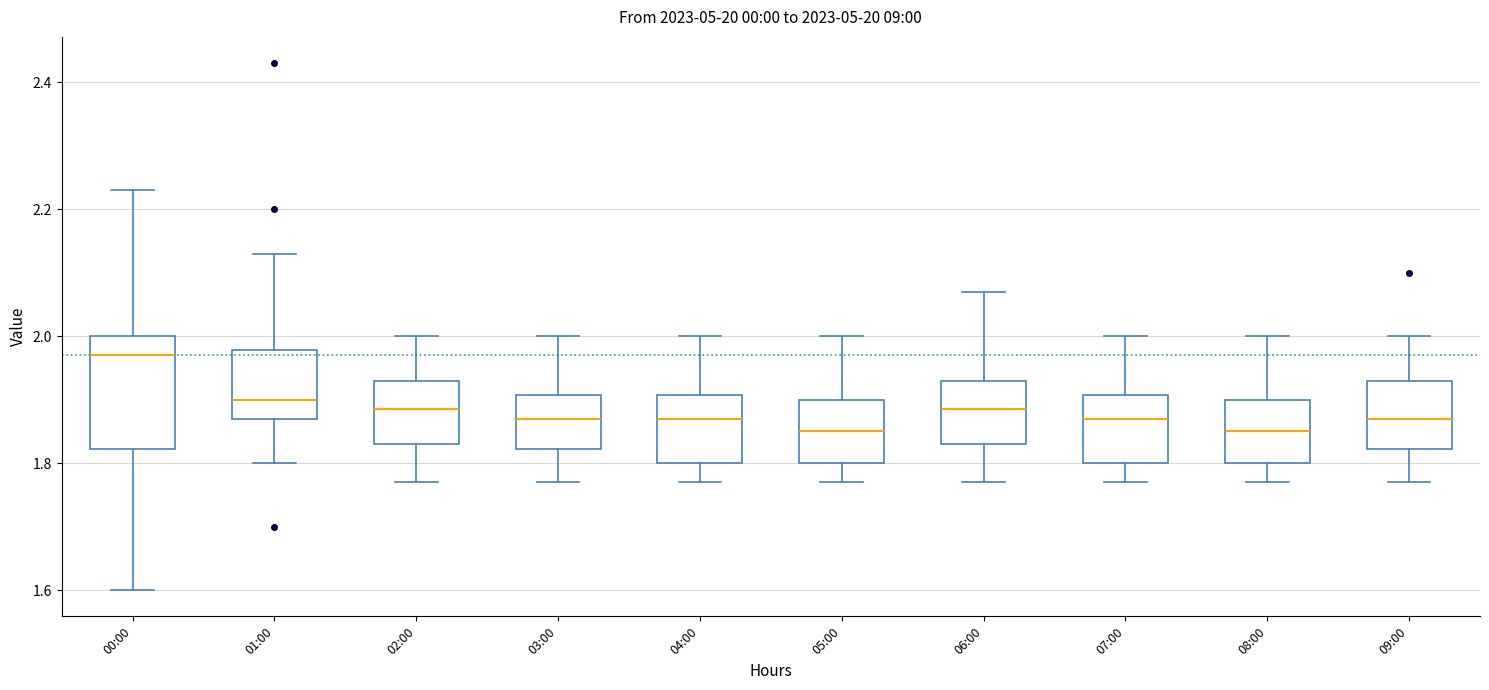

Which box is the tallest, from its lower edge to its upper edge?

00:00